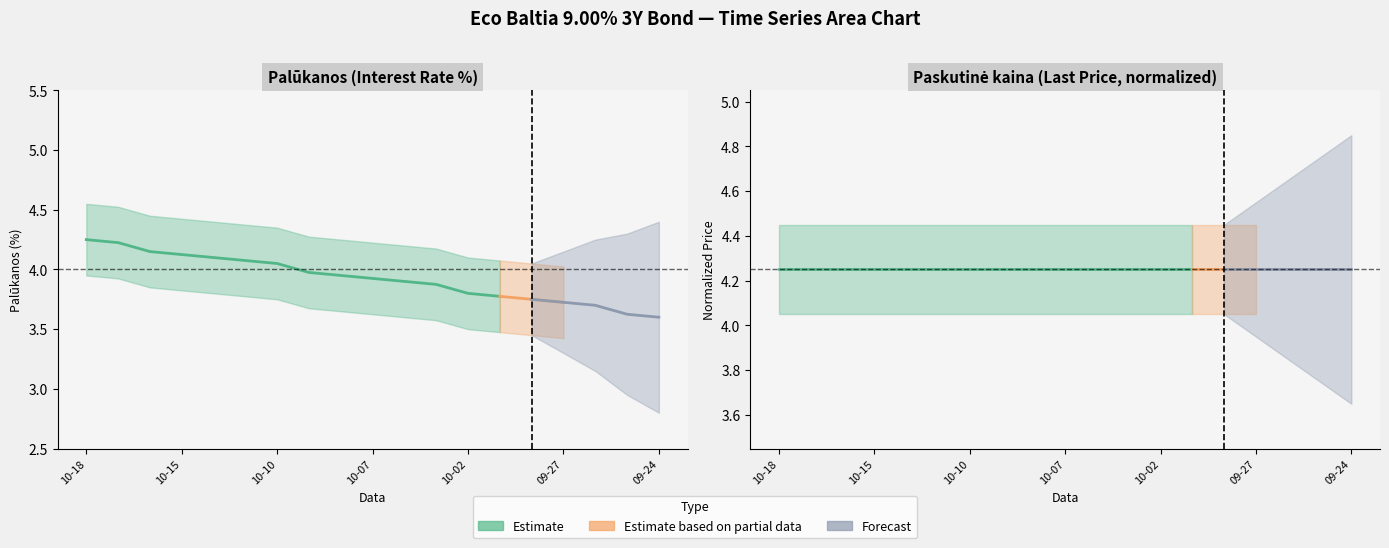

Where is Palūkanos (Estimate) nearest to the value 4?

7